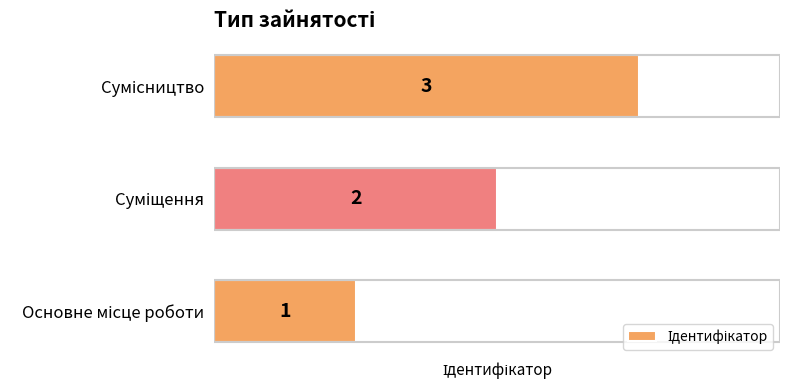

Count the values in the range 1 to 3.

3